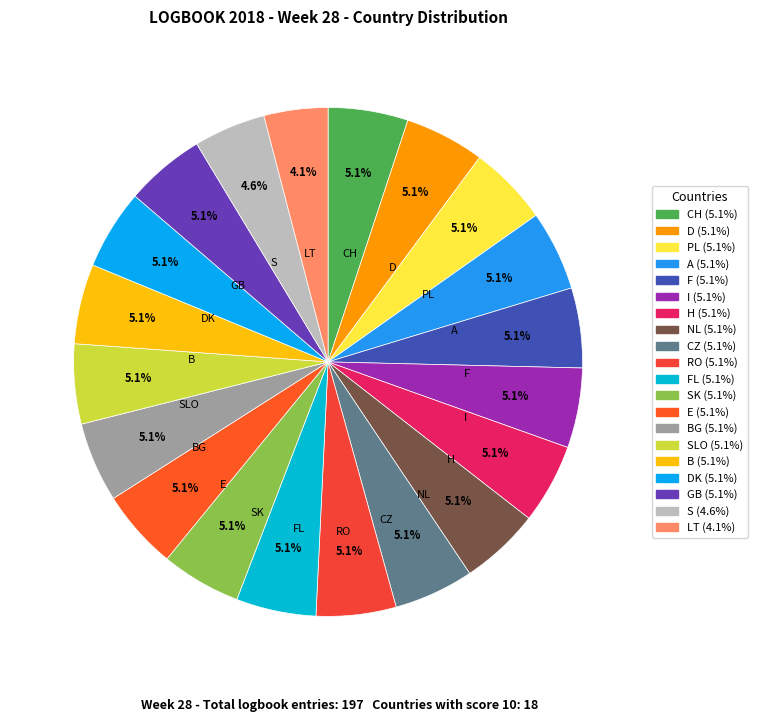

Which slice is the smallest?

LT